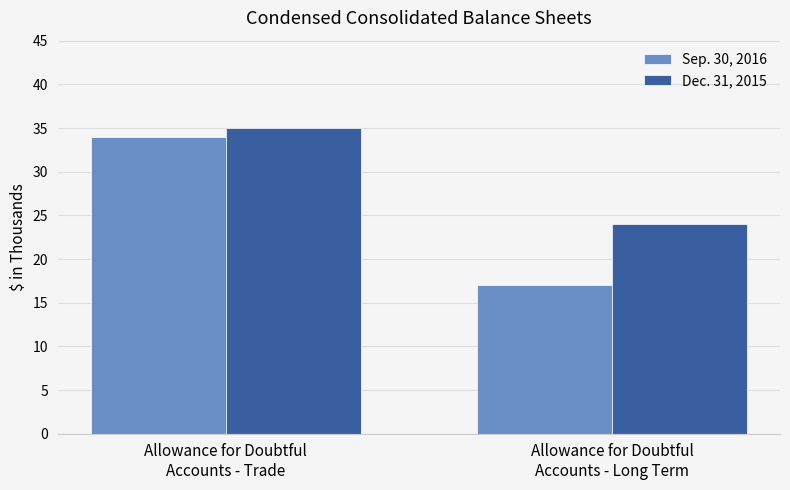

Read the Sep. 30, 2016 value at Allowance for Doubtful
Accounts - Long Term, to the nearest 5.

15